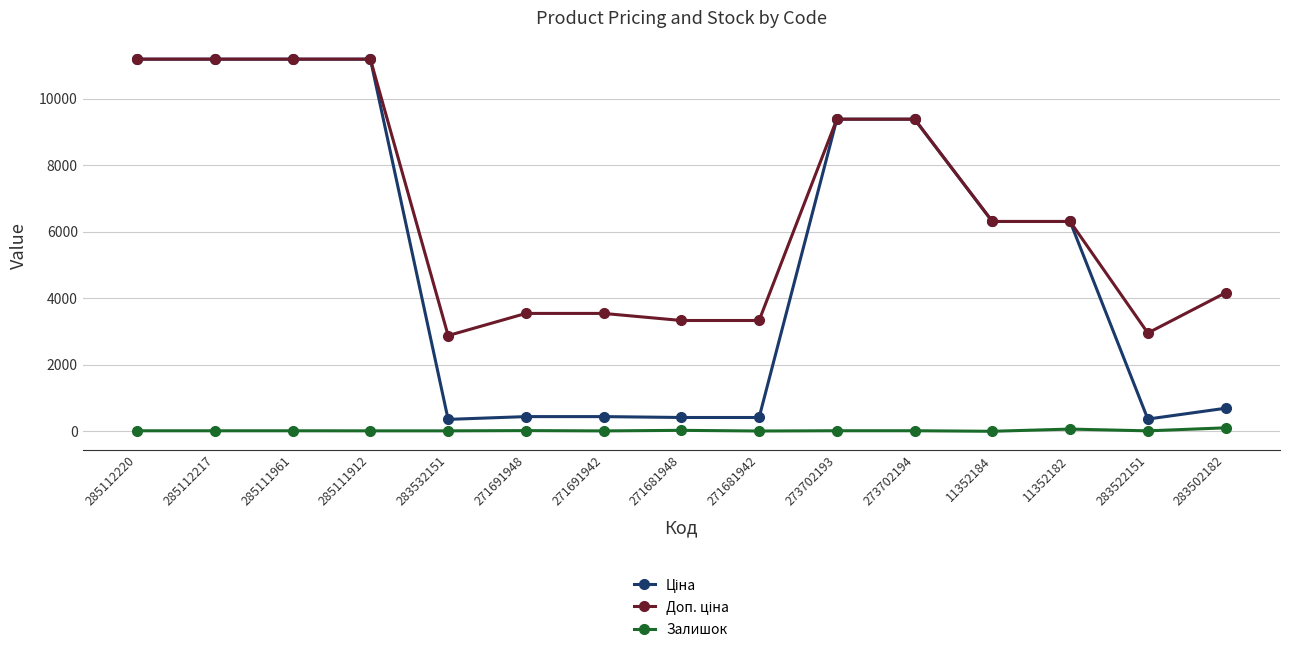

At how many categories does at least one series exceed 8903?

6